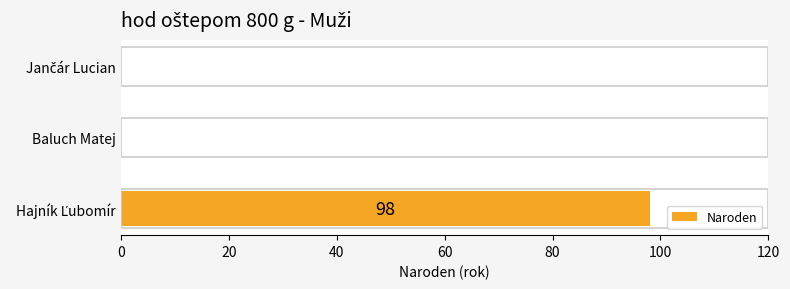

What is the sum of all values?

98